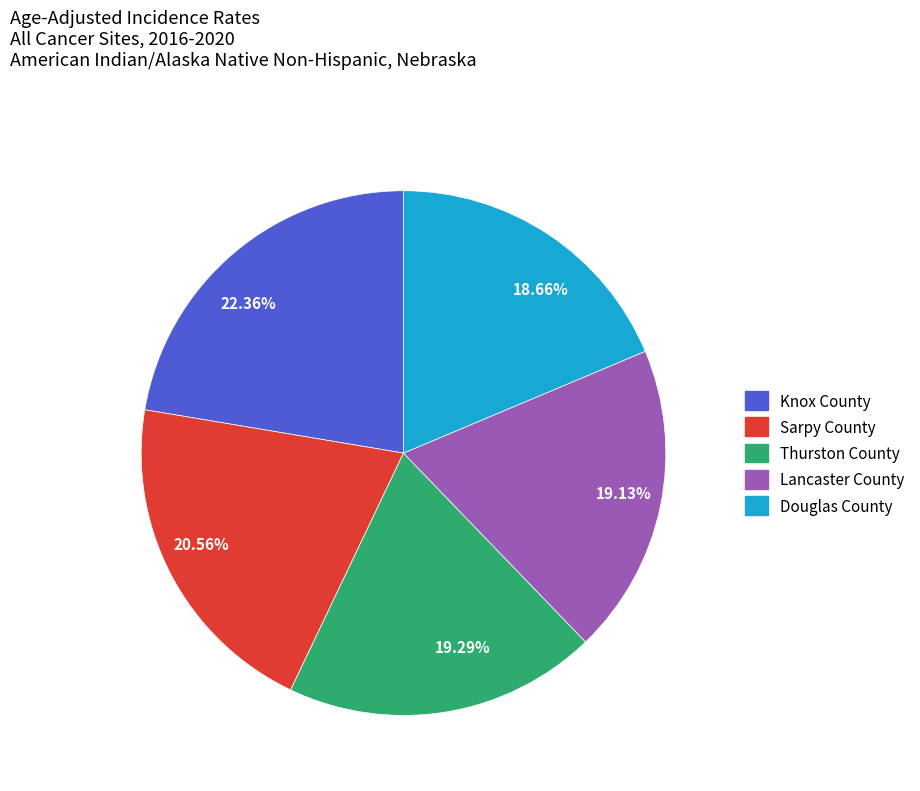

What is the ratio of the value at 18.66% to the value at 19.13%?

1.0